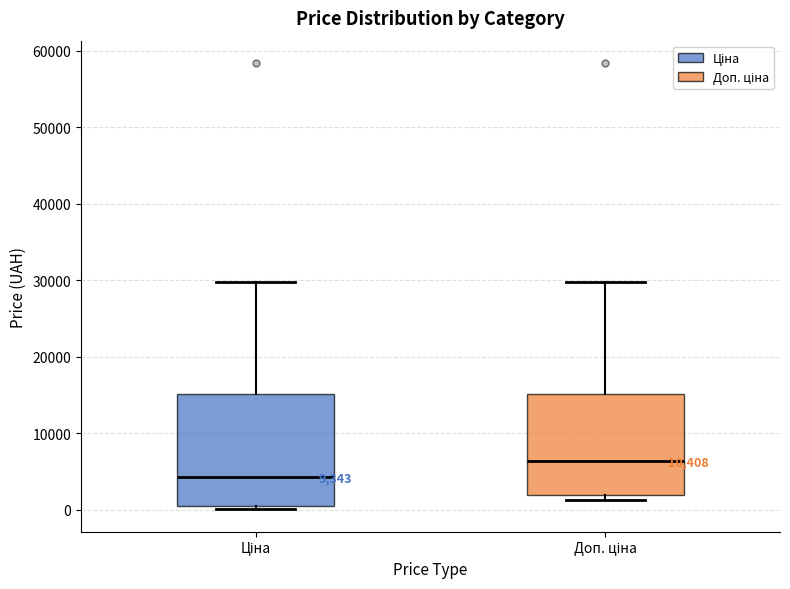

Comparing the boxes themselves (not the whiskers), which one is the tallest?

Ціна